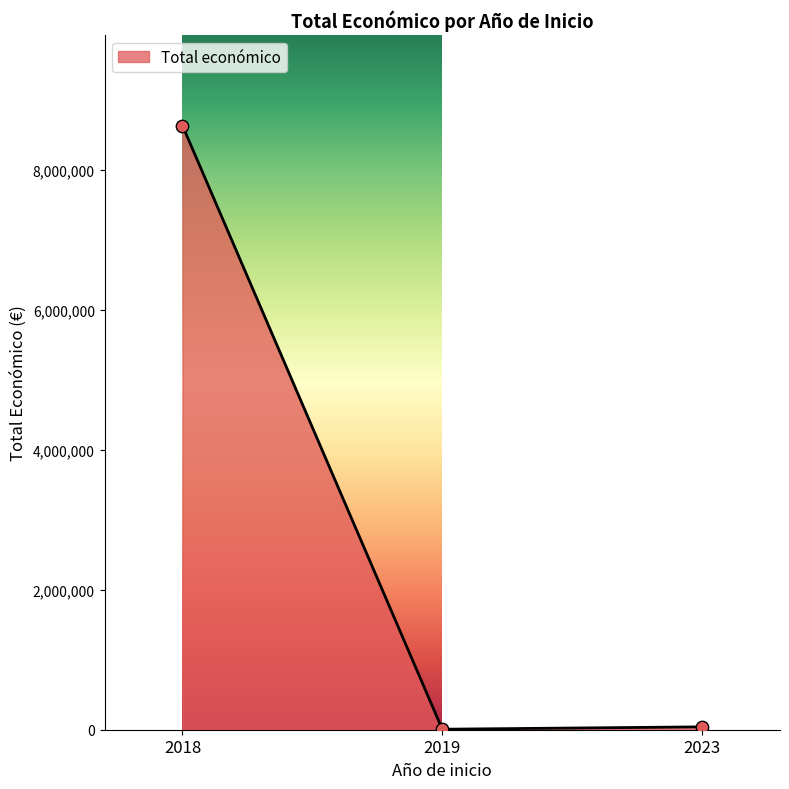

What is the maximum value shown in the chart?

8634550